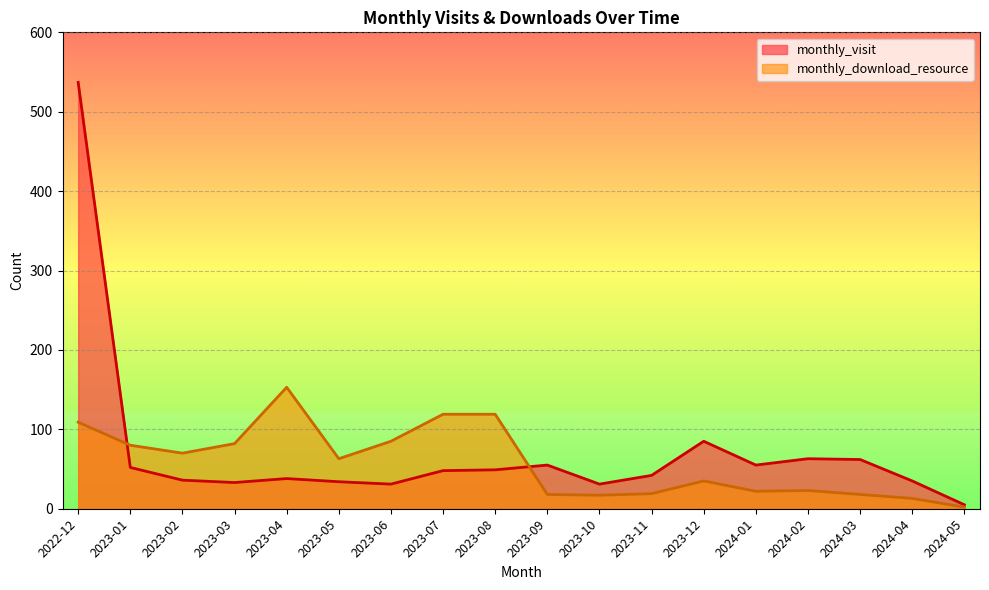

What position from the right is 2023-10?

8